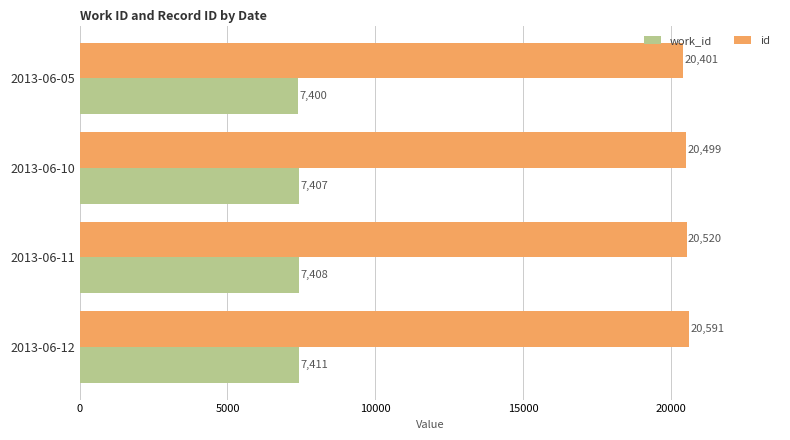

What is the greatest value displayed?

20591